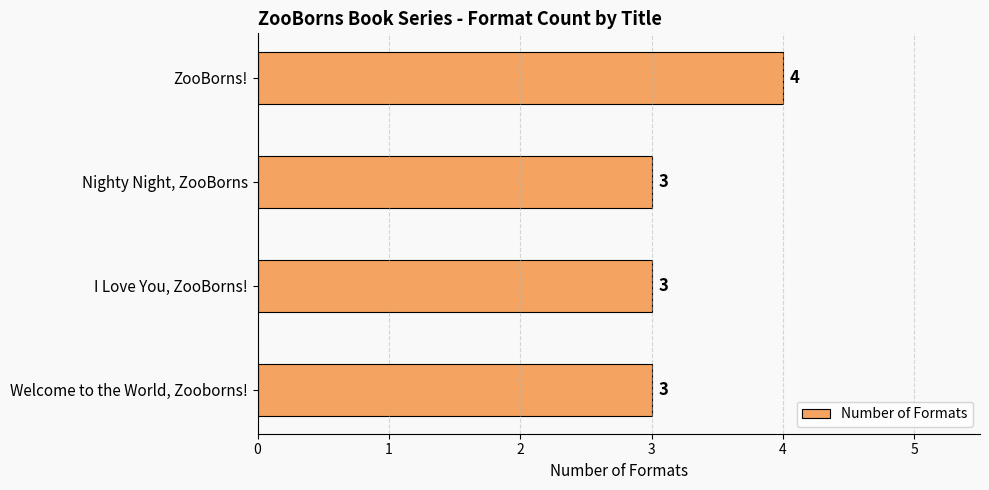

How many values are between 3 and 4?

4